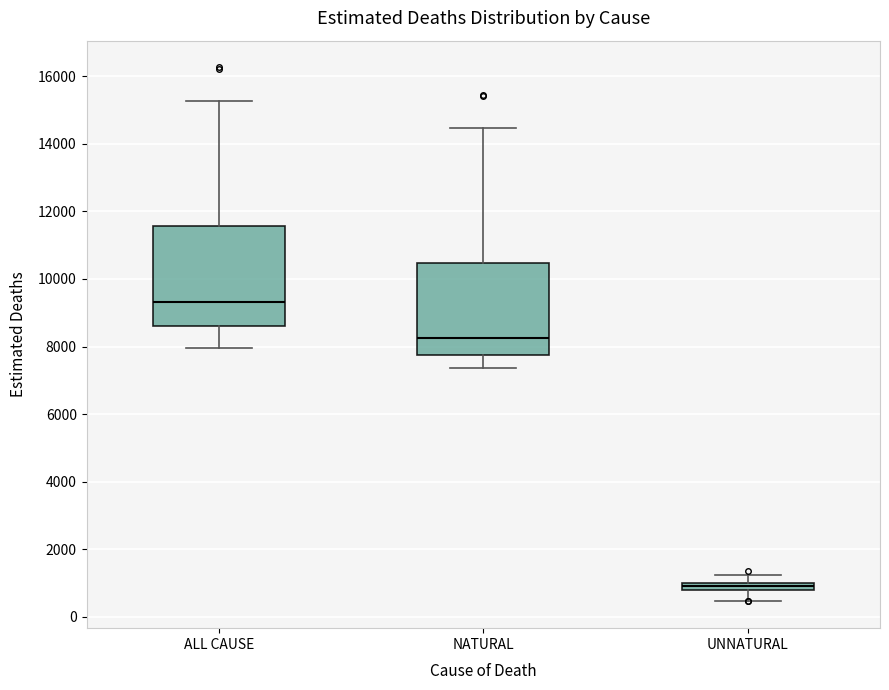

Where is the upper edge of the box for NATURAL on the y-axis? The values are not printed on the chart, so give them approximately, as read against the axis.

10400